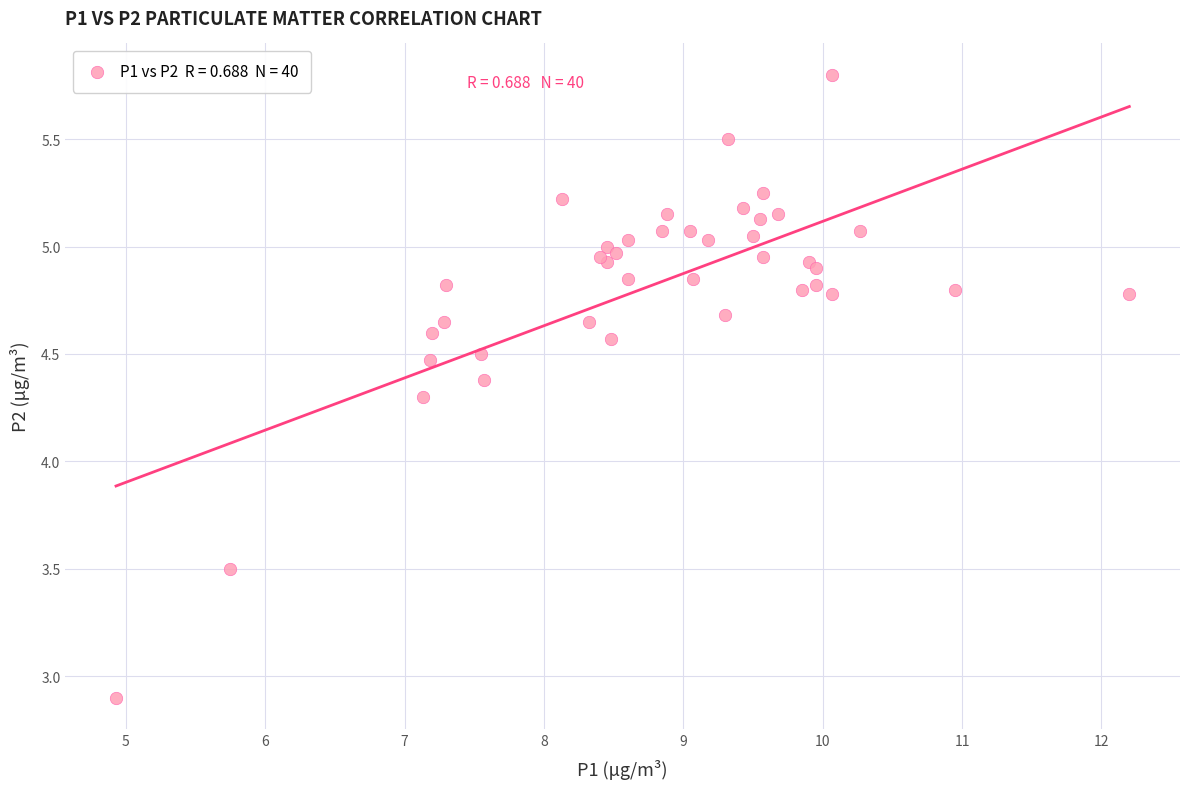

What Y value in the scatter plot is closest to 4?

4.3